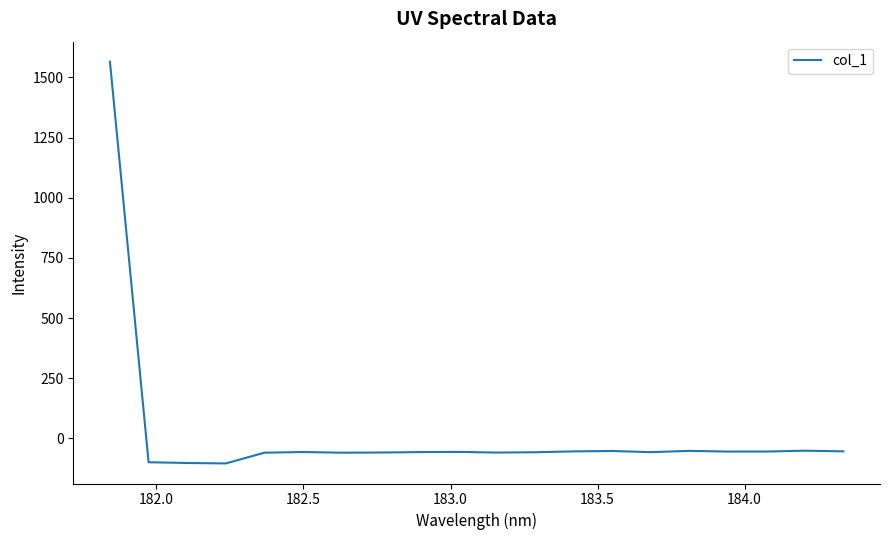

What is the minimum value shown in the chart?

-104.1